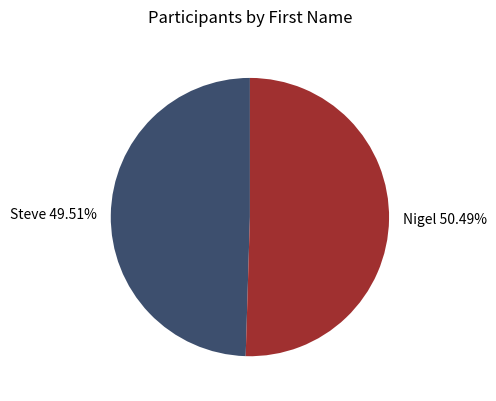

Which category accounts for the majority?

Nigel